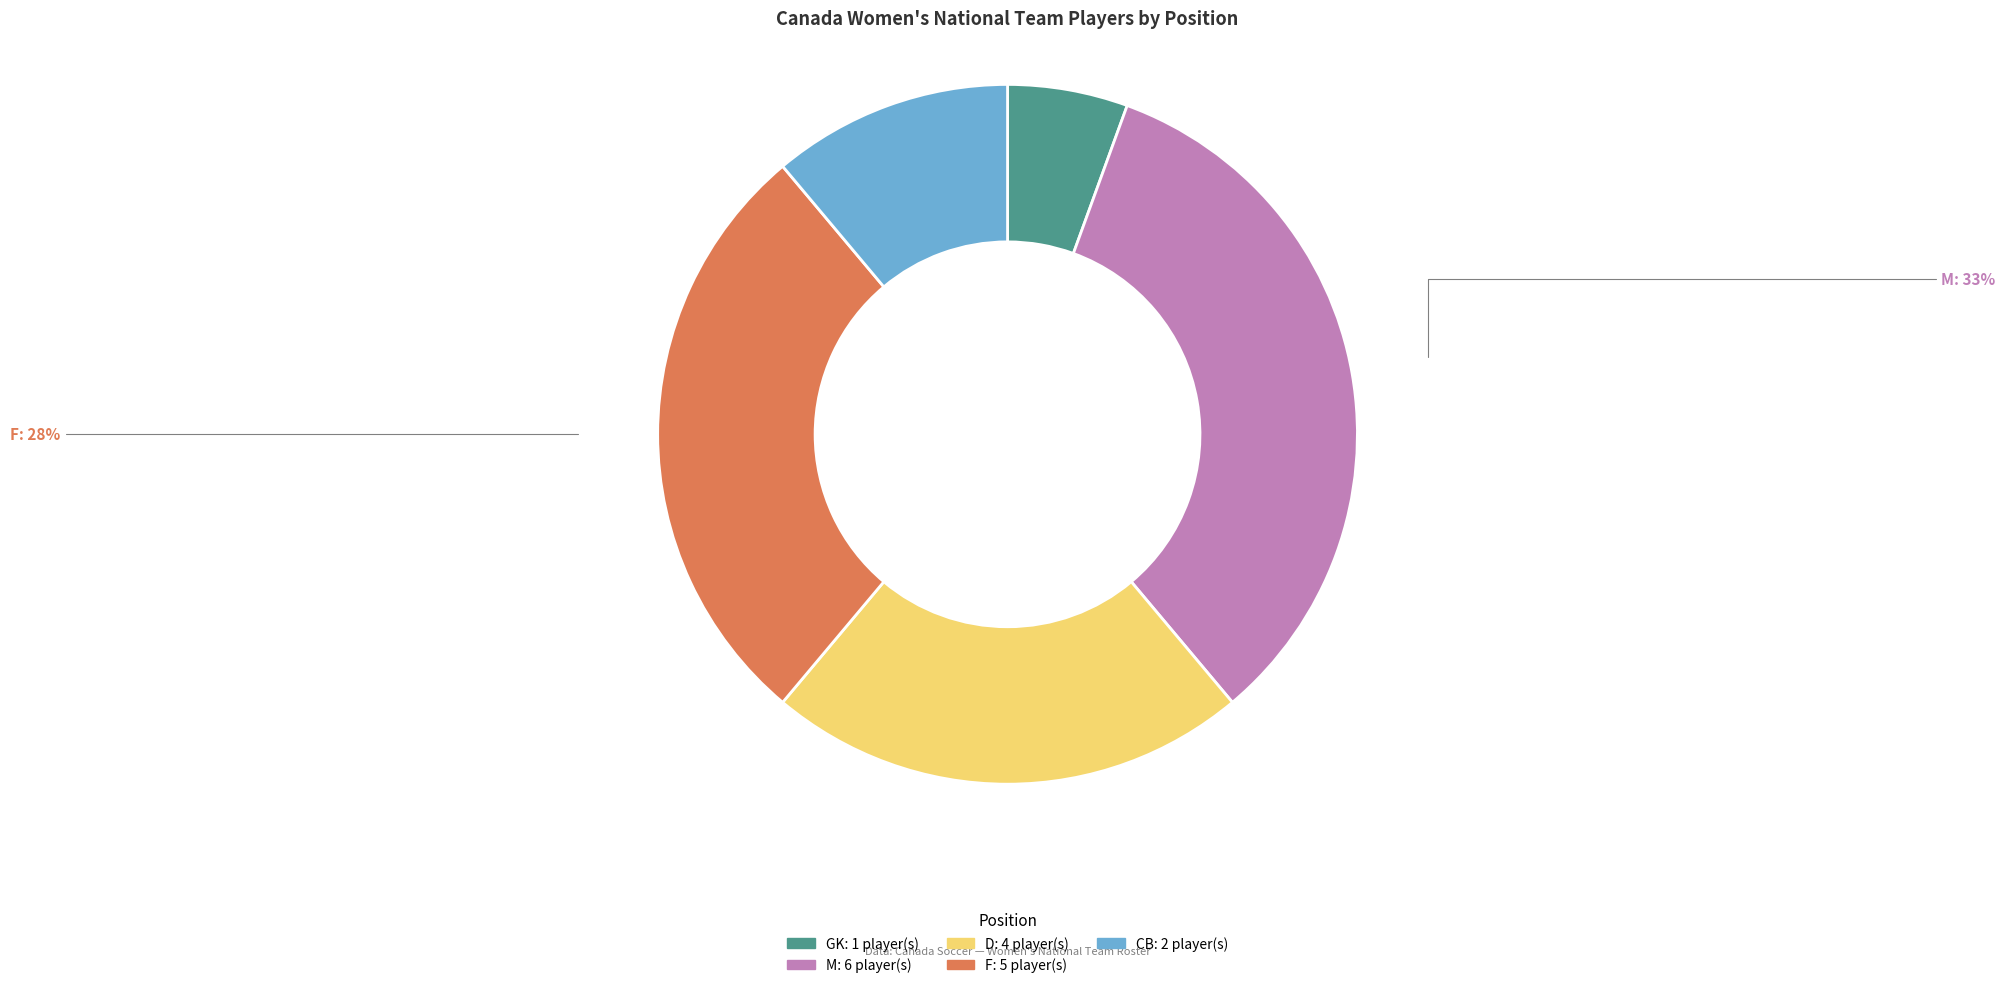

How many slices are in this pie chart?

5